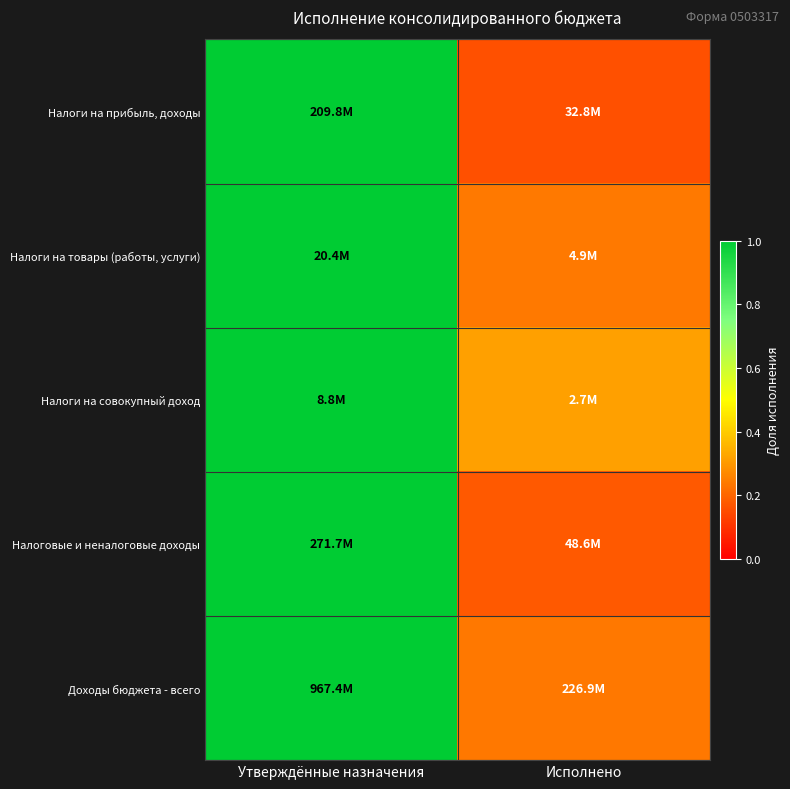

What is the difference between the highest and lowest values at Исполнено?

0.2